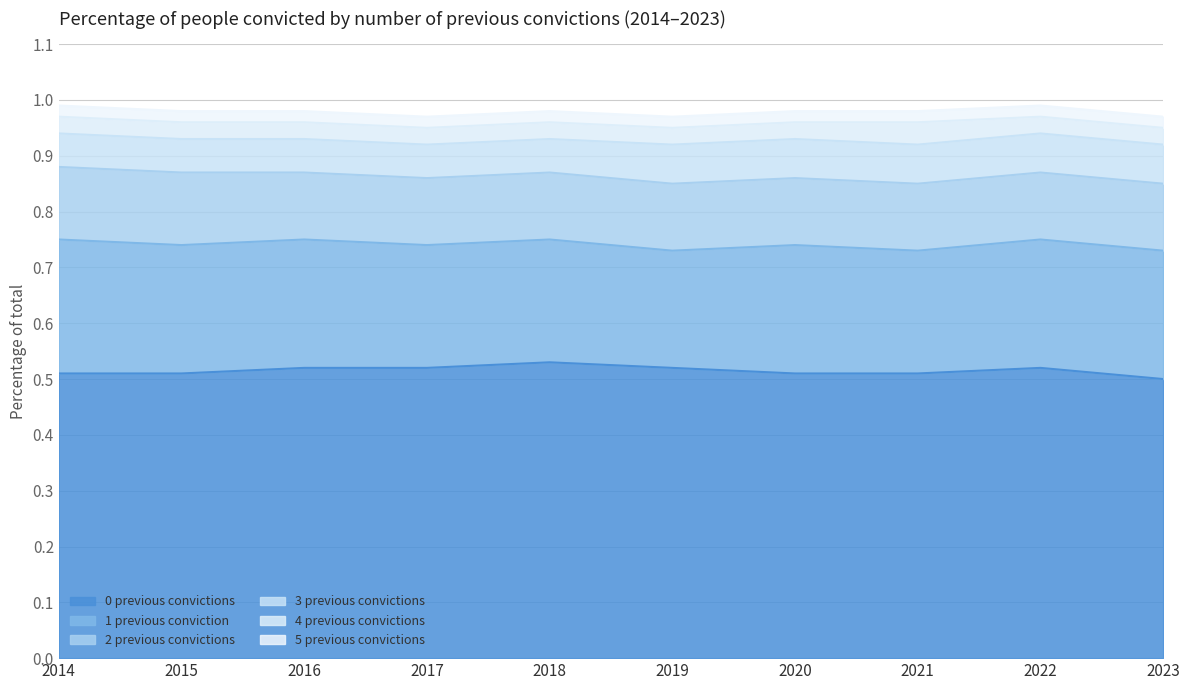

The 3 previous convictions series shows 0.1 at 2018. True or false?

True